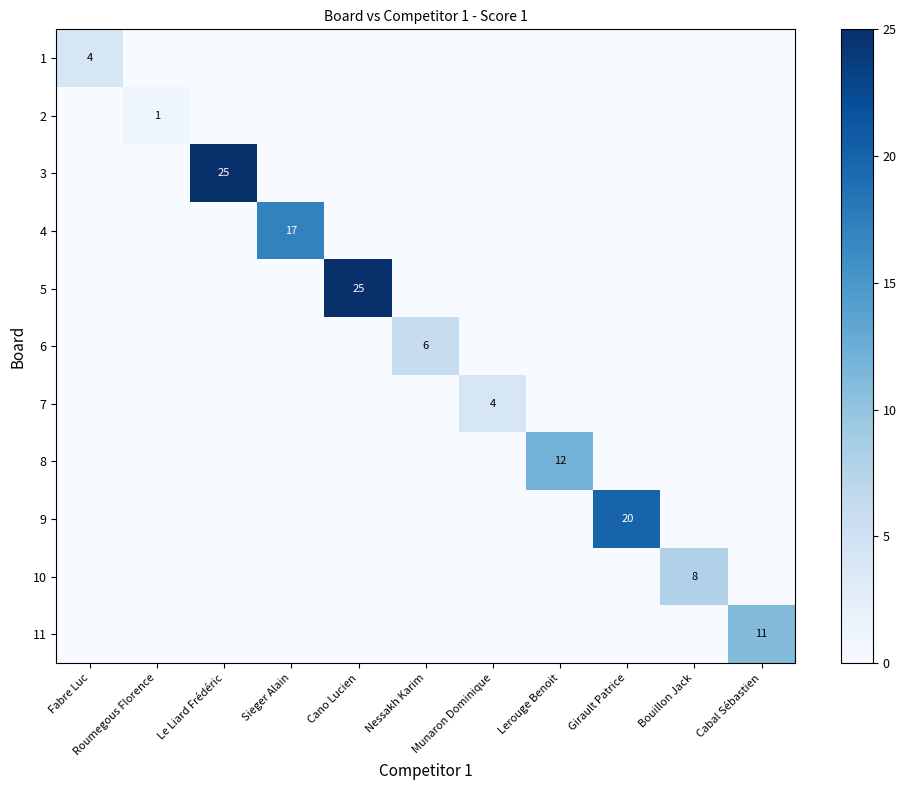

What is the total value across all series at Cano Lucien?

25